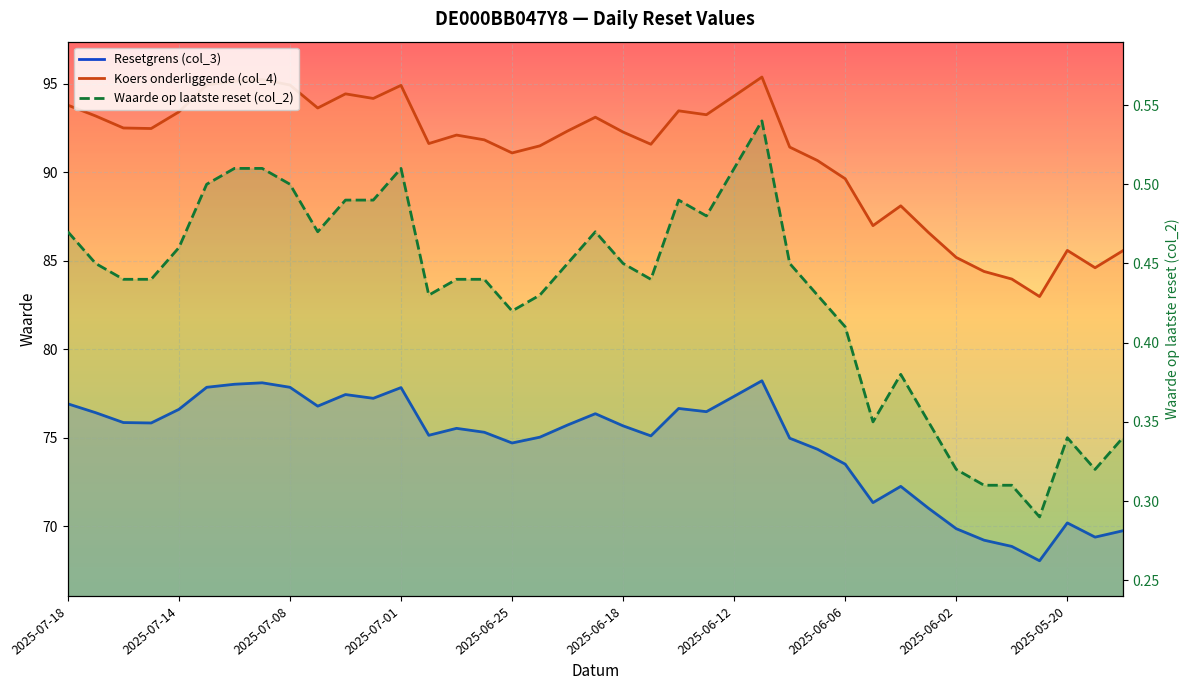

True or false: Waarde op laatste reset (col_2) and Resetgrens (col_3) intersect in this chart.

False